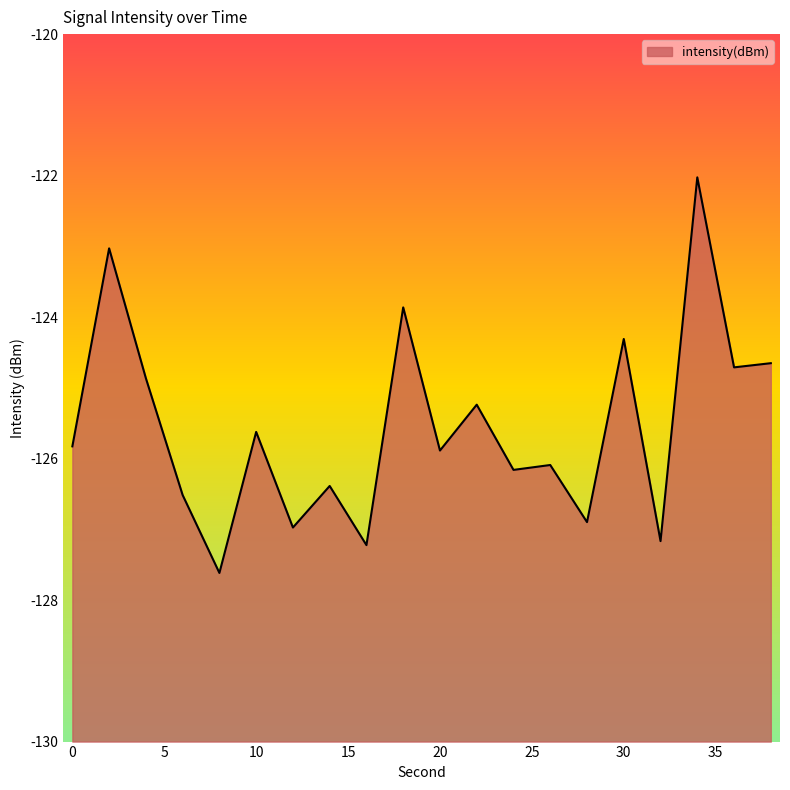

List the labels in order of value, smallest first.

8, 16, 32, 12, 28, 6, 14, 24, 26, 20, 0, 10, 22, 4, 36, 38, 30, 18, 2, 34